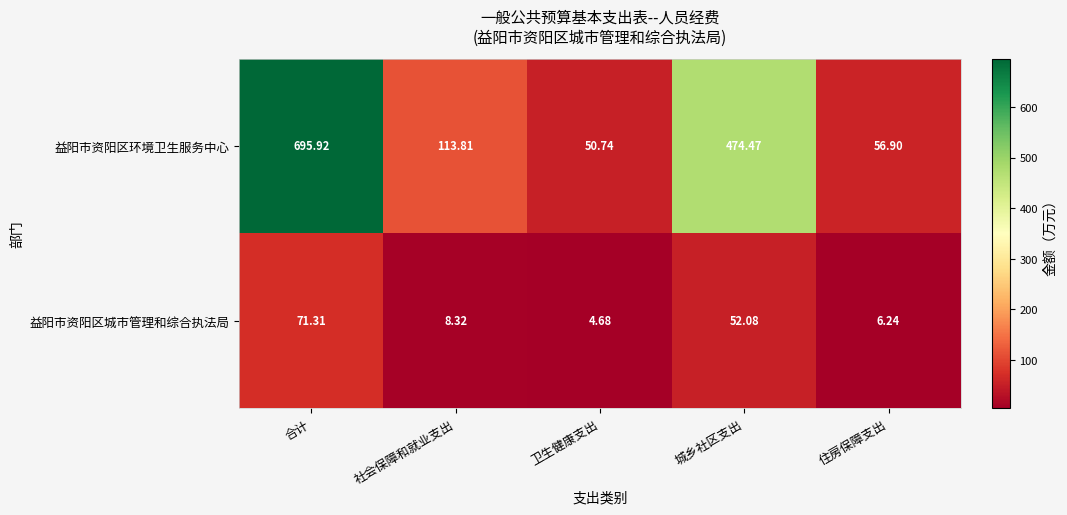

Where does the 益阳市资阳区城市管理和综合执法局 series first go above 8?

合计